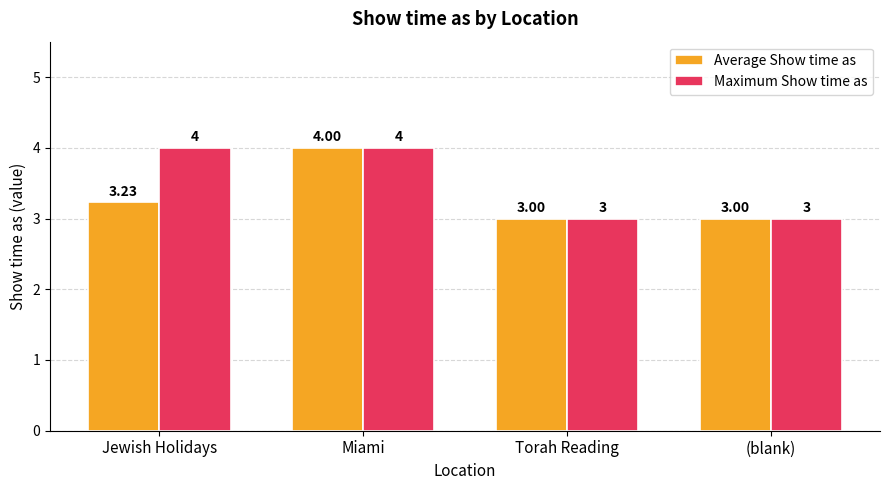

What value does the Maximum Show time as series have at (blank)?

3.0